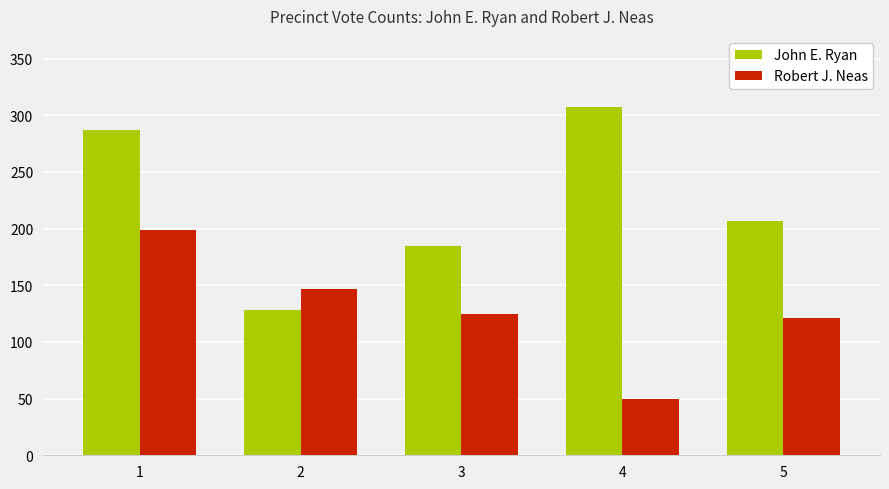

What is the value of the Robert J. Neas bar at the 4th from the left?

50